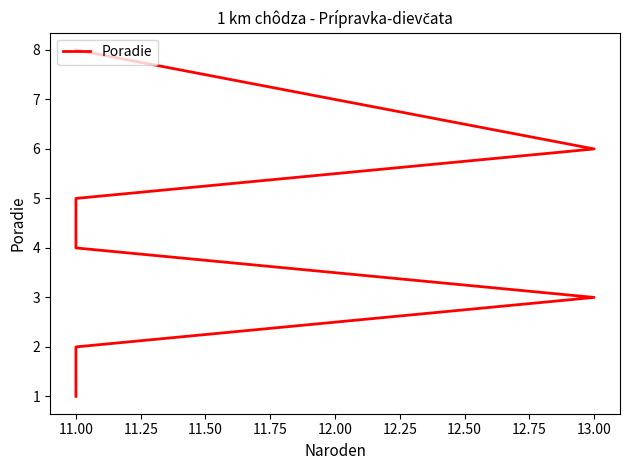

Count the values in the range 3 to 7.

5